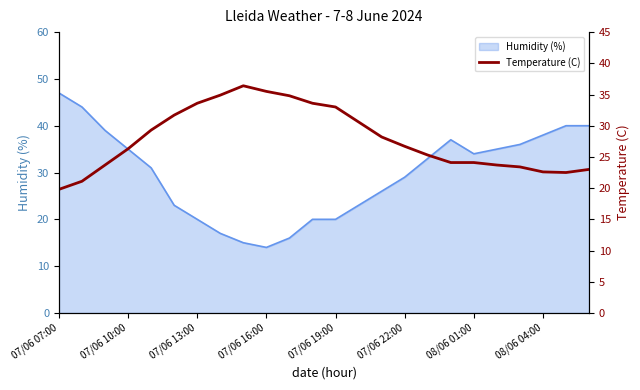

What is the greatest value displayed?

36.4